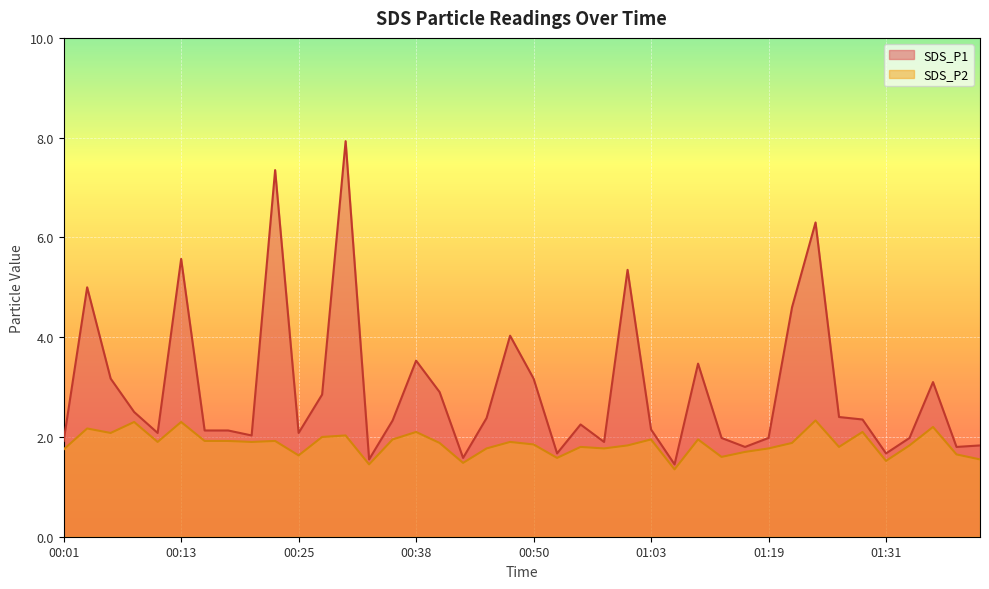

At 01:06, list the series in order from largest to smallest.

SDS_P1, SDS_P2